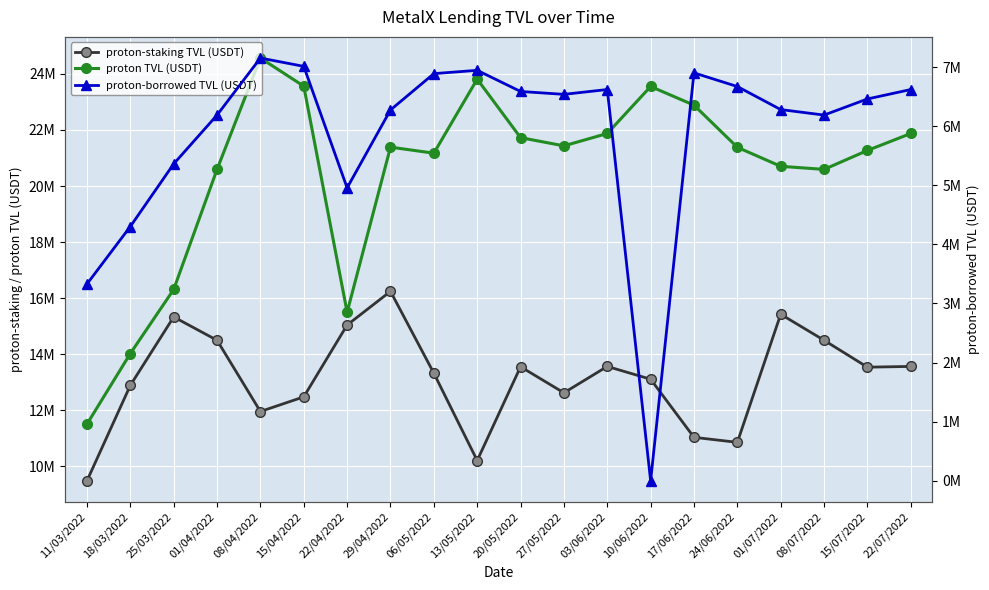

The value of proton-borrowed TVL (USDT) at 29/04/2022 is 4196926.0. True or false?

False